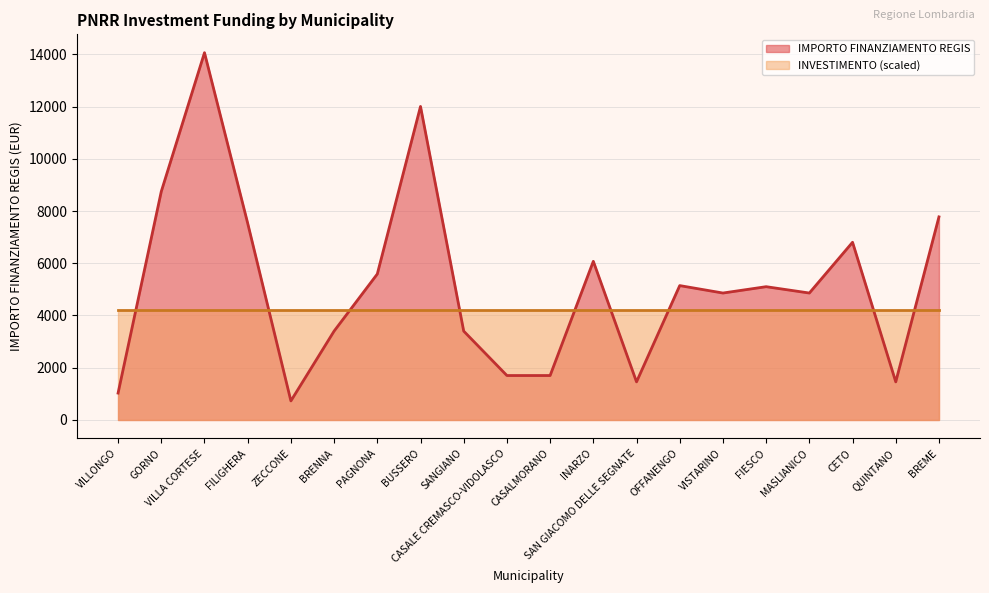

At which category does the data reach its first local valley?

ZECCONE